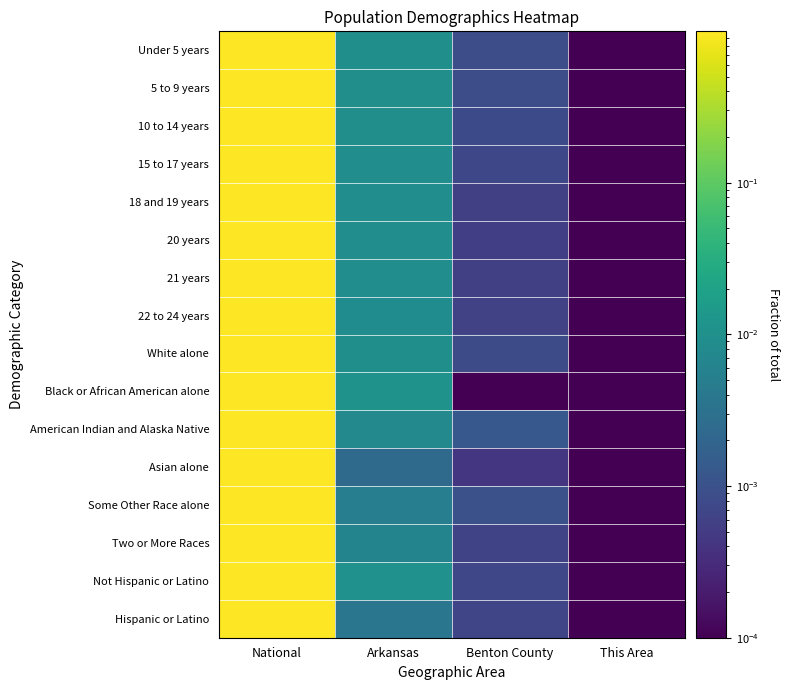

Which category has the lowest value across all series?

This Area